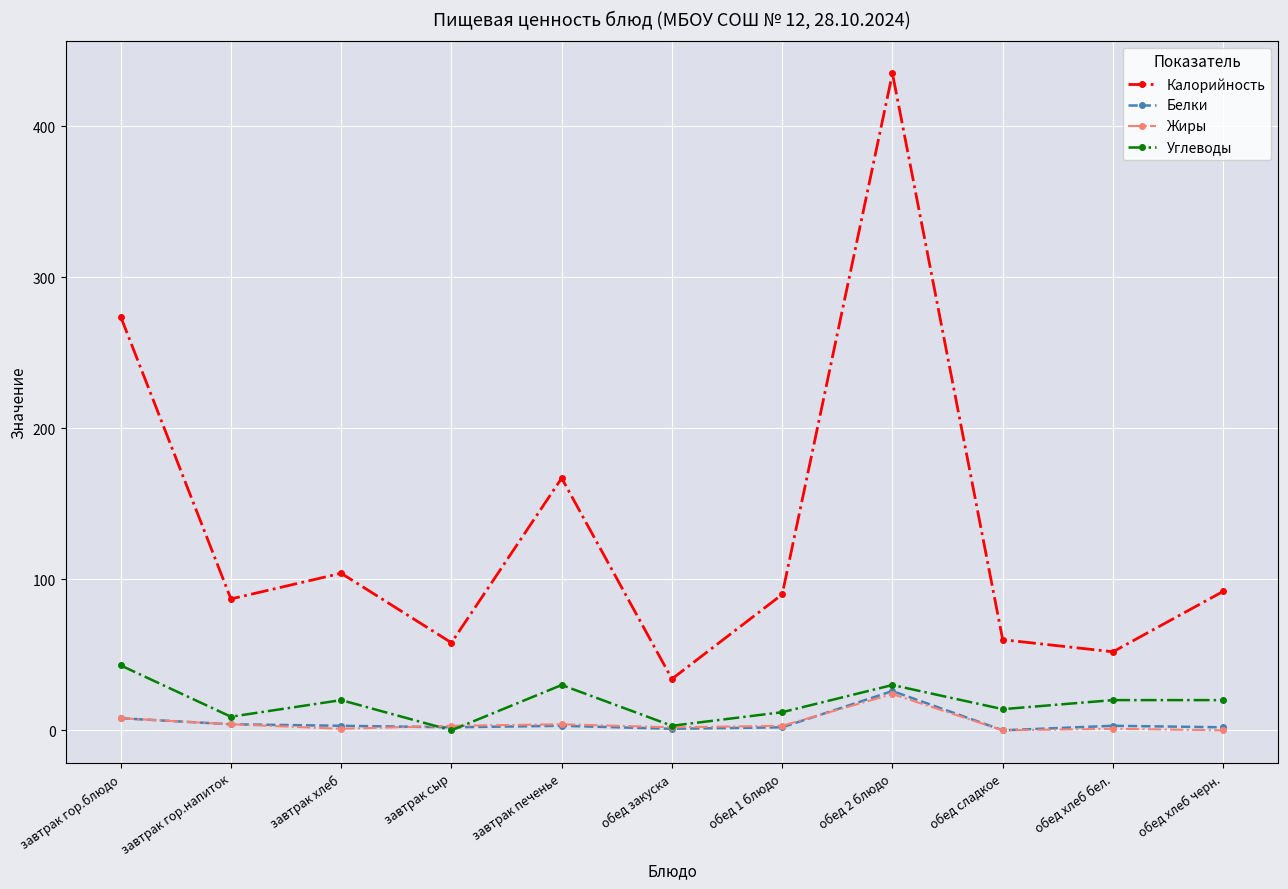

Does the chart have visible grid lines?

Yes